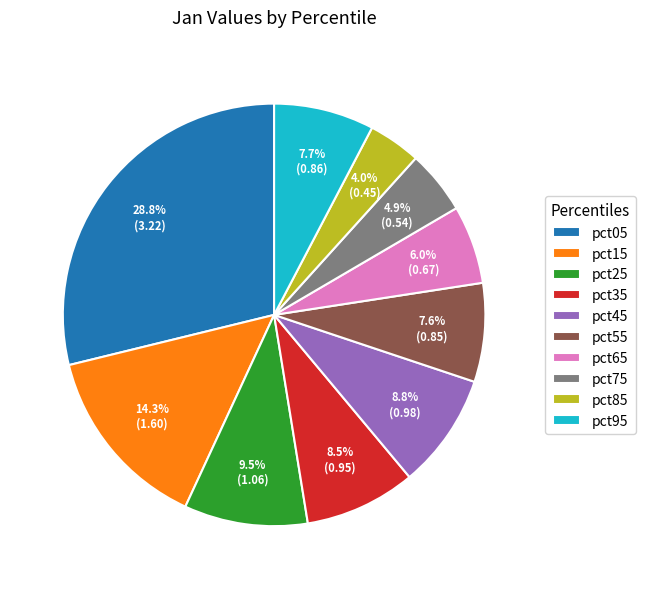

Which category has the biggest portion of the pie?

pct05